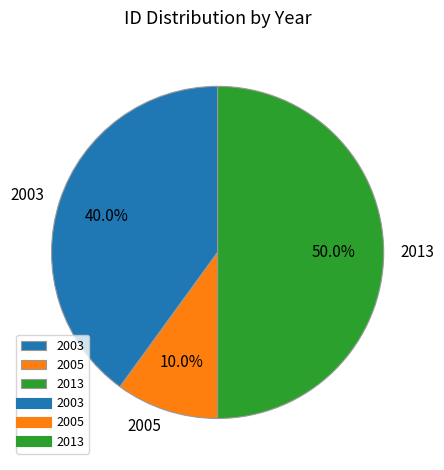

Rank the categories by value from lowest to highest.

2005, 2003, 2013